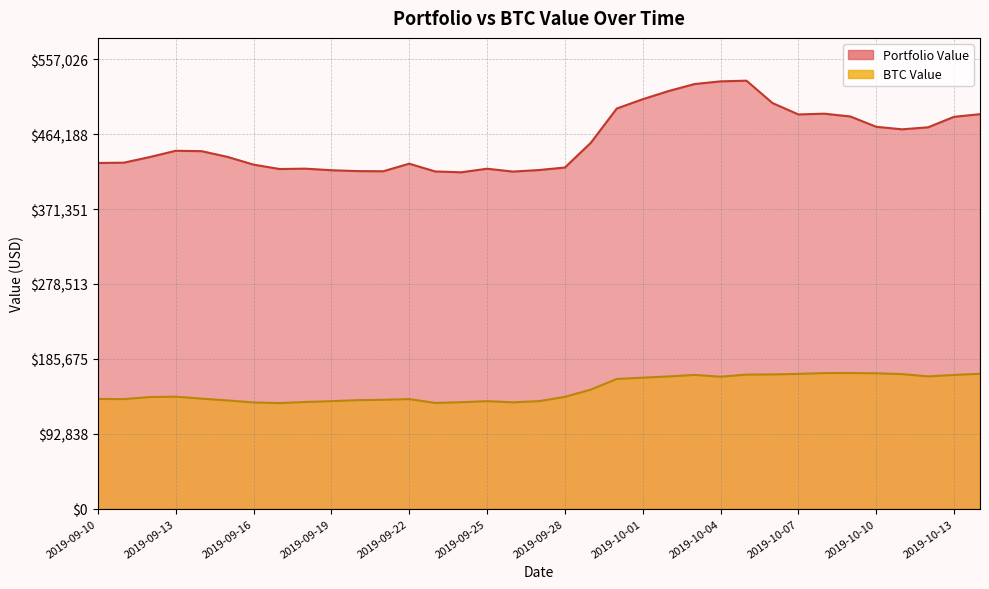

What is the difference between the Portfolio Value values at 2019-09-24 and 2019-09-21?

1280.3